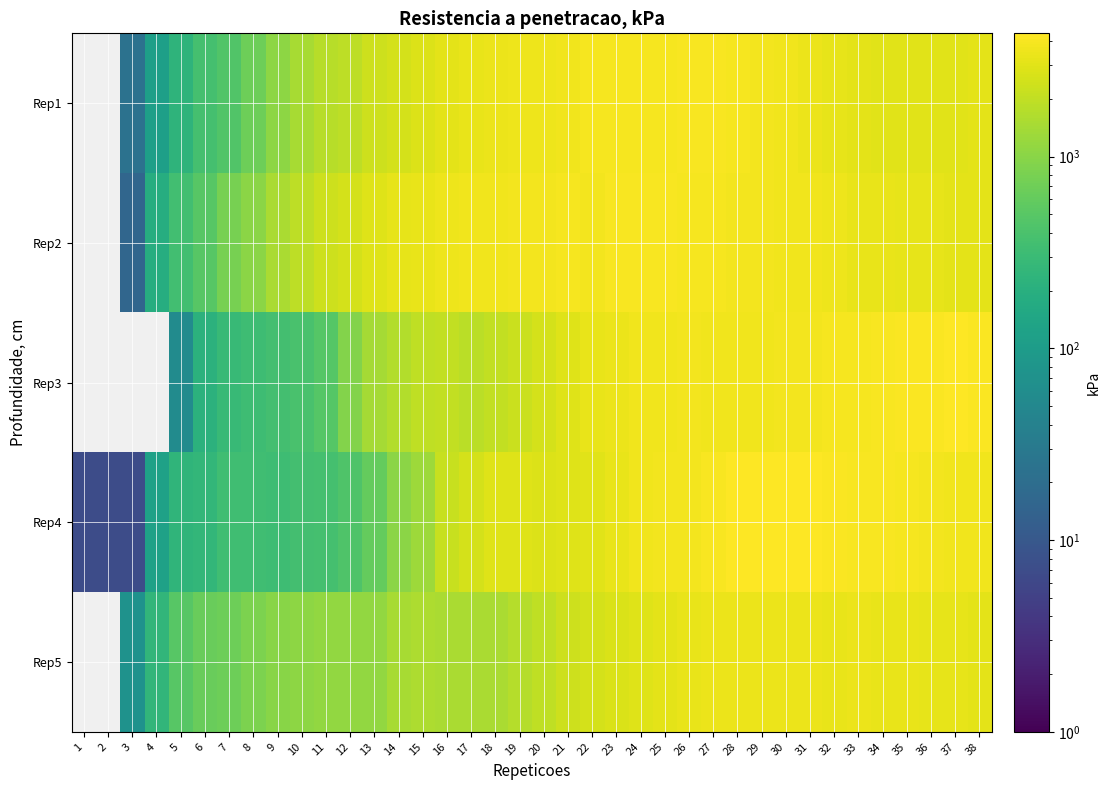

Between 8 and 36, which series saw the biggest shift?

Rep3